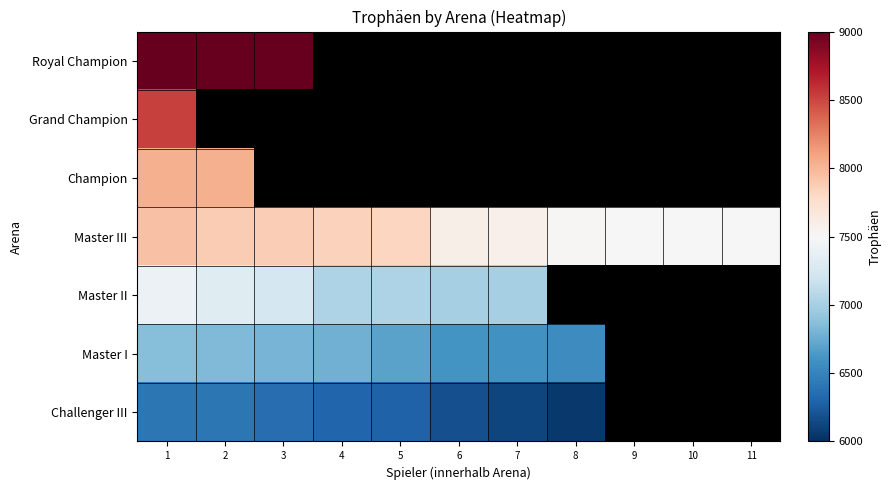

What is the difference between the highest and lowest values at 1?

2582.0